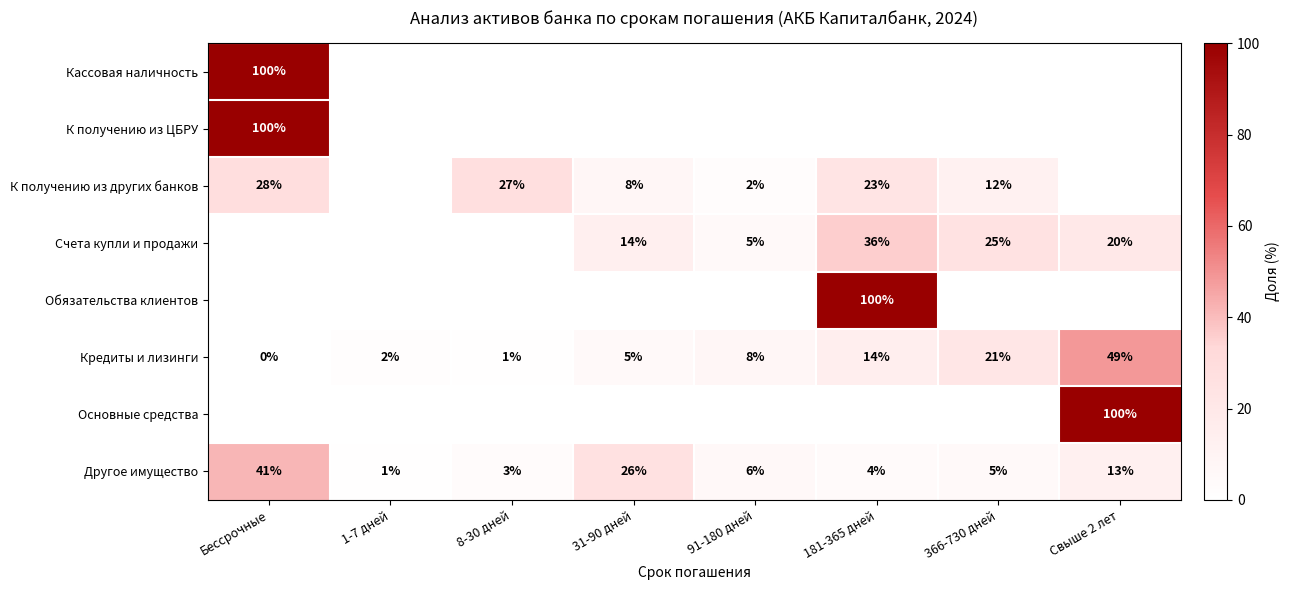

List the labels in order of Кредиты и лизинги value, largest first.

Свыше 2 лет, 366-730 дней, 181-365 дней, 91-180 дней, 31-90 дней, 1-7 дней, 8-30 дней, Бессрочные